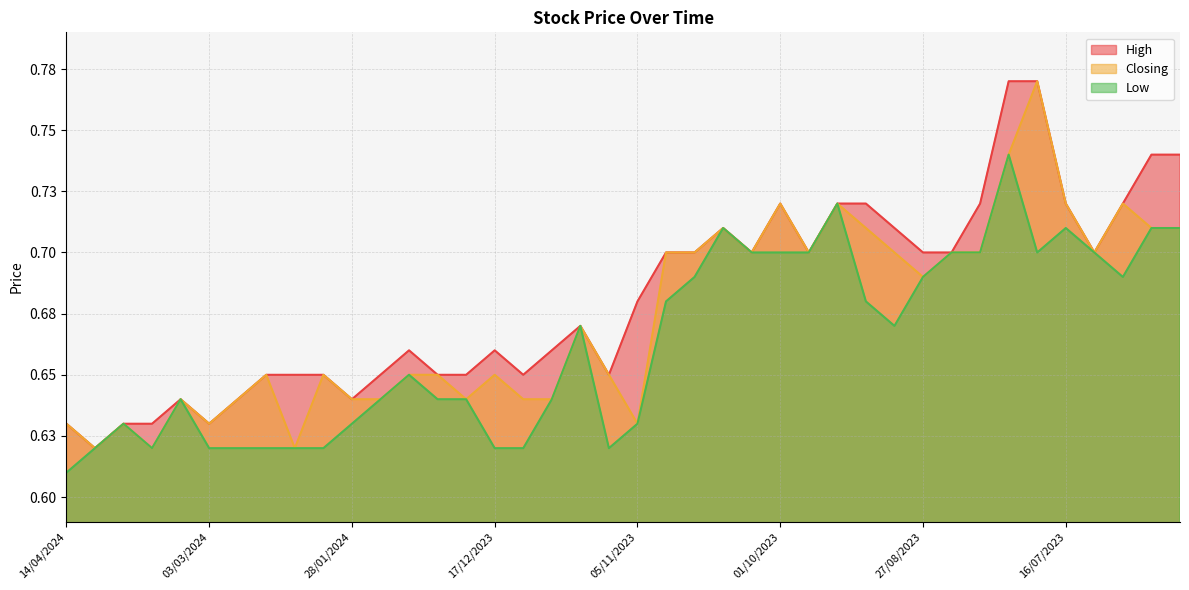

True or false: Closing has a value of 0.7 at 25/06/2023.

True